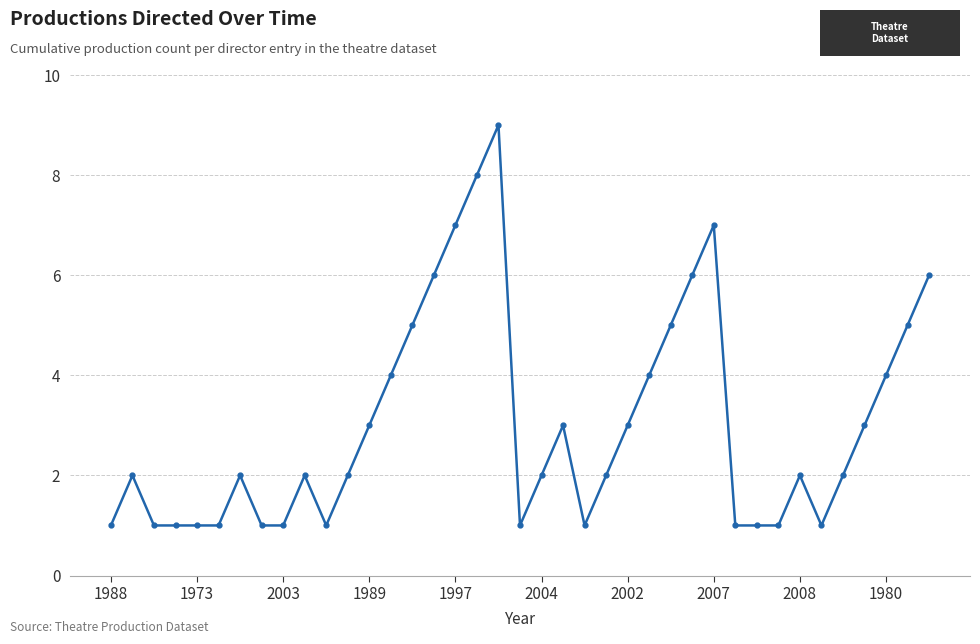

What is the difference between the maximum and second lowest values?

8